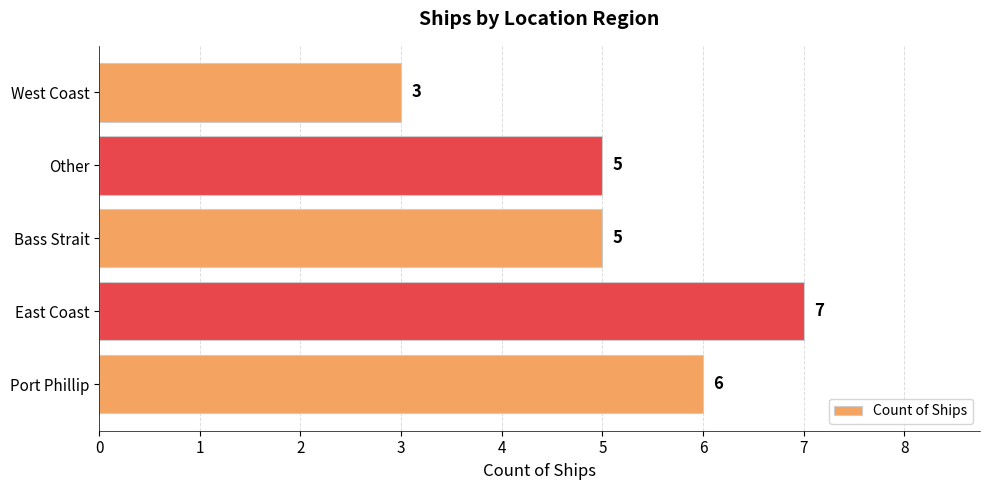

What is the ratio of the value at West Coast to the value at Port Phillip?

0.5